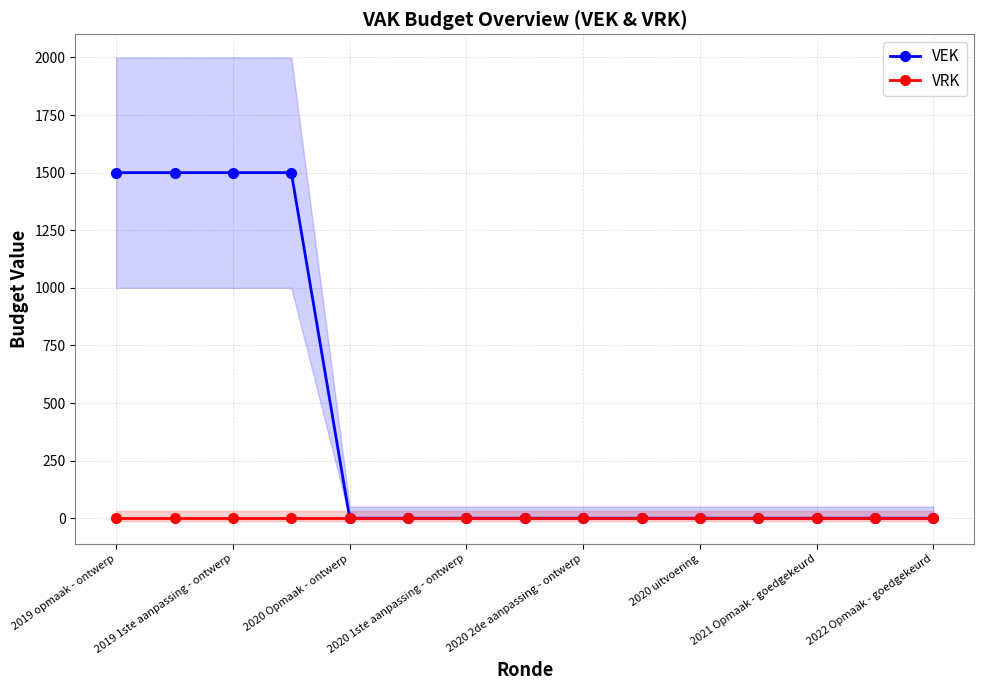

Is it true that VEK equals 2460 at 2019 opmaak - ontwerp?

False